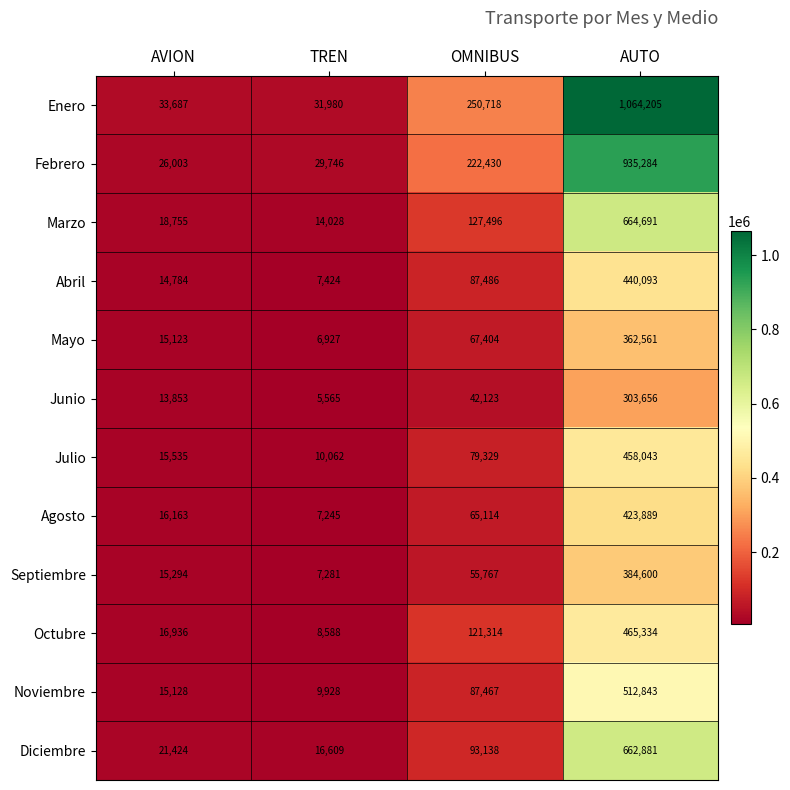

What is the average value of the Agosto series?

128103